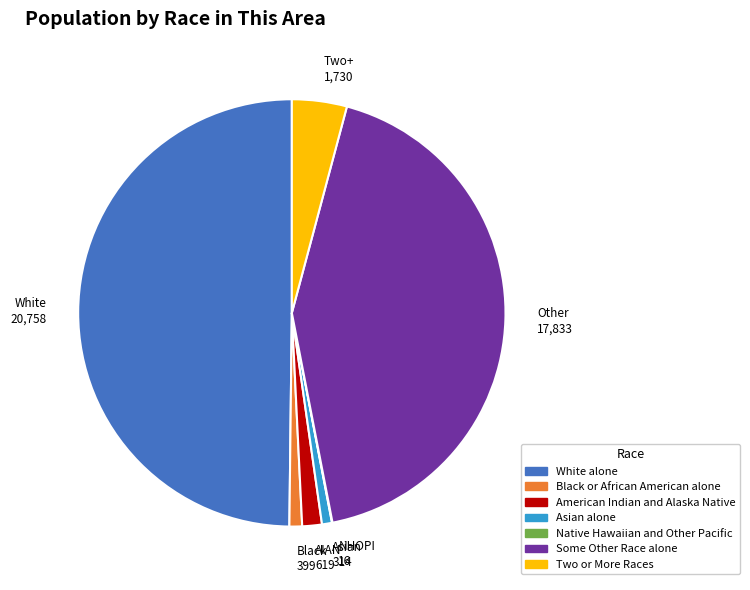

Does American Indian and Alaska Native account for over 50% of the chart?

No